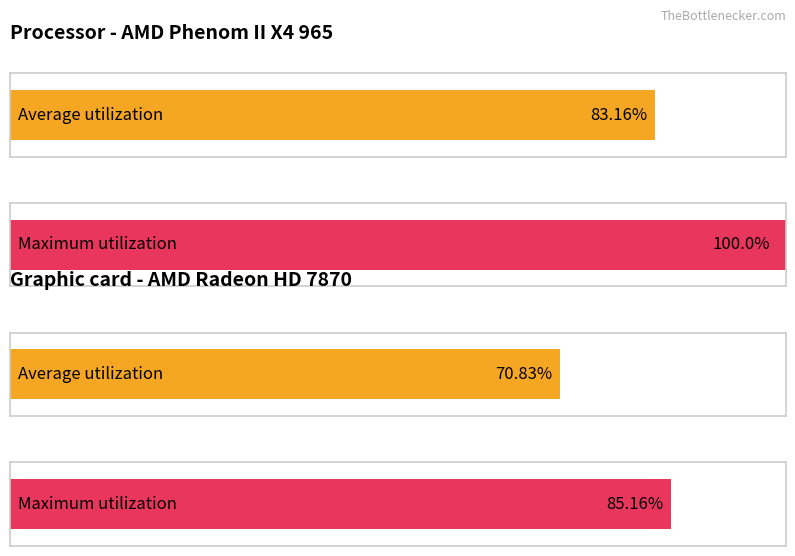

Are the bars grouped side by side (vs. stacked)?

Yes